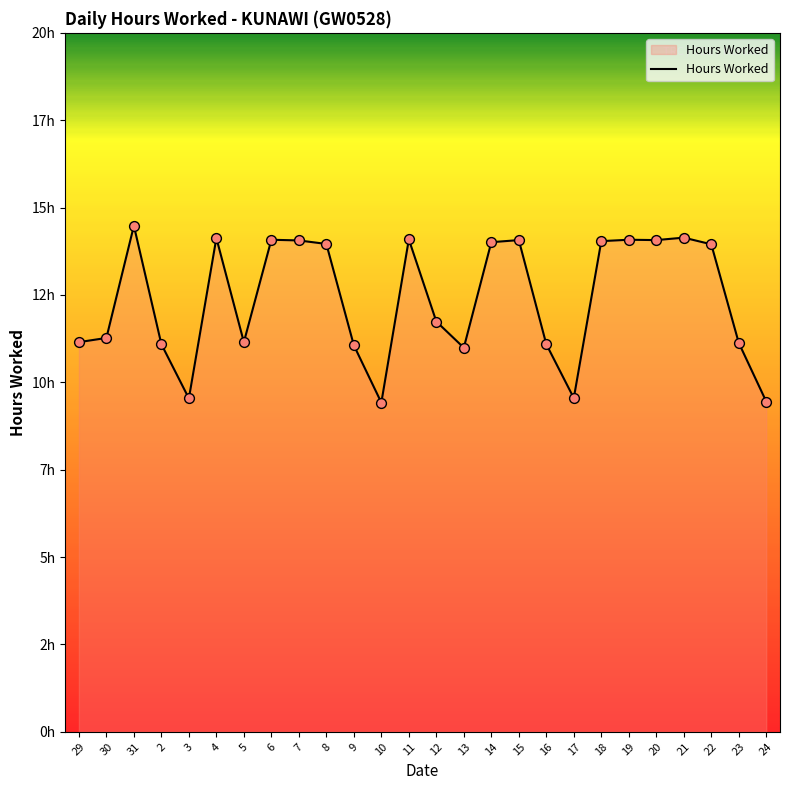

What is the change in value from 29 to 19?

+2.9